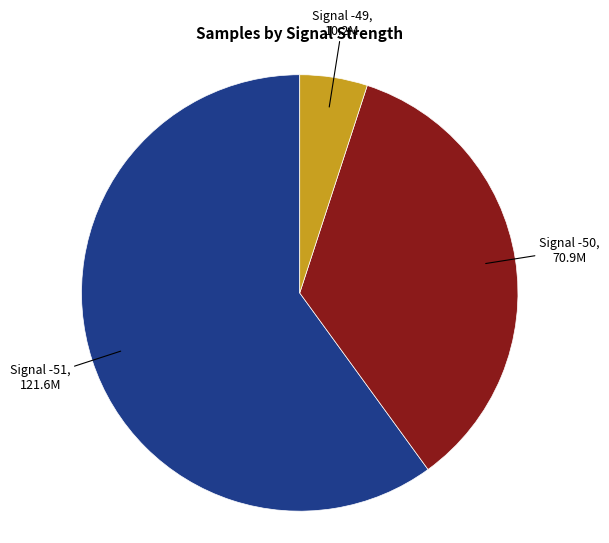

Does any single category account for the majority?

Yes